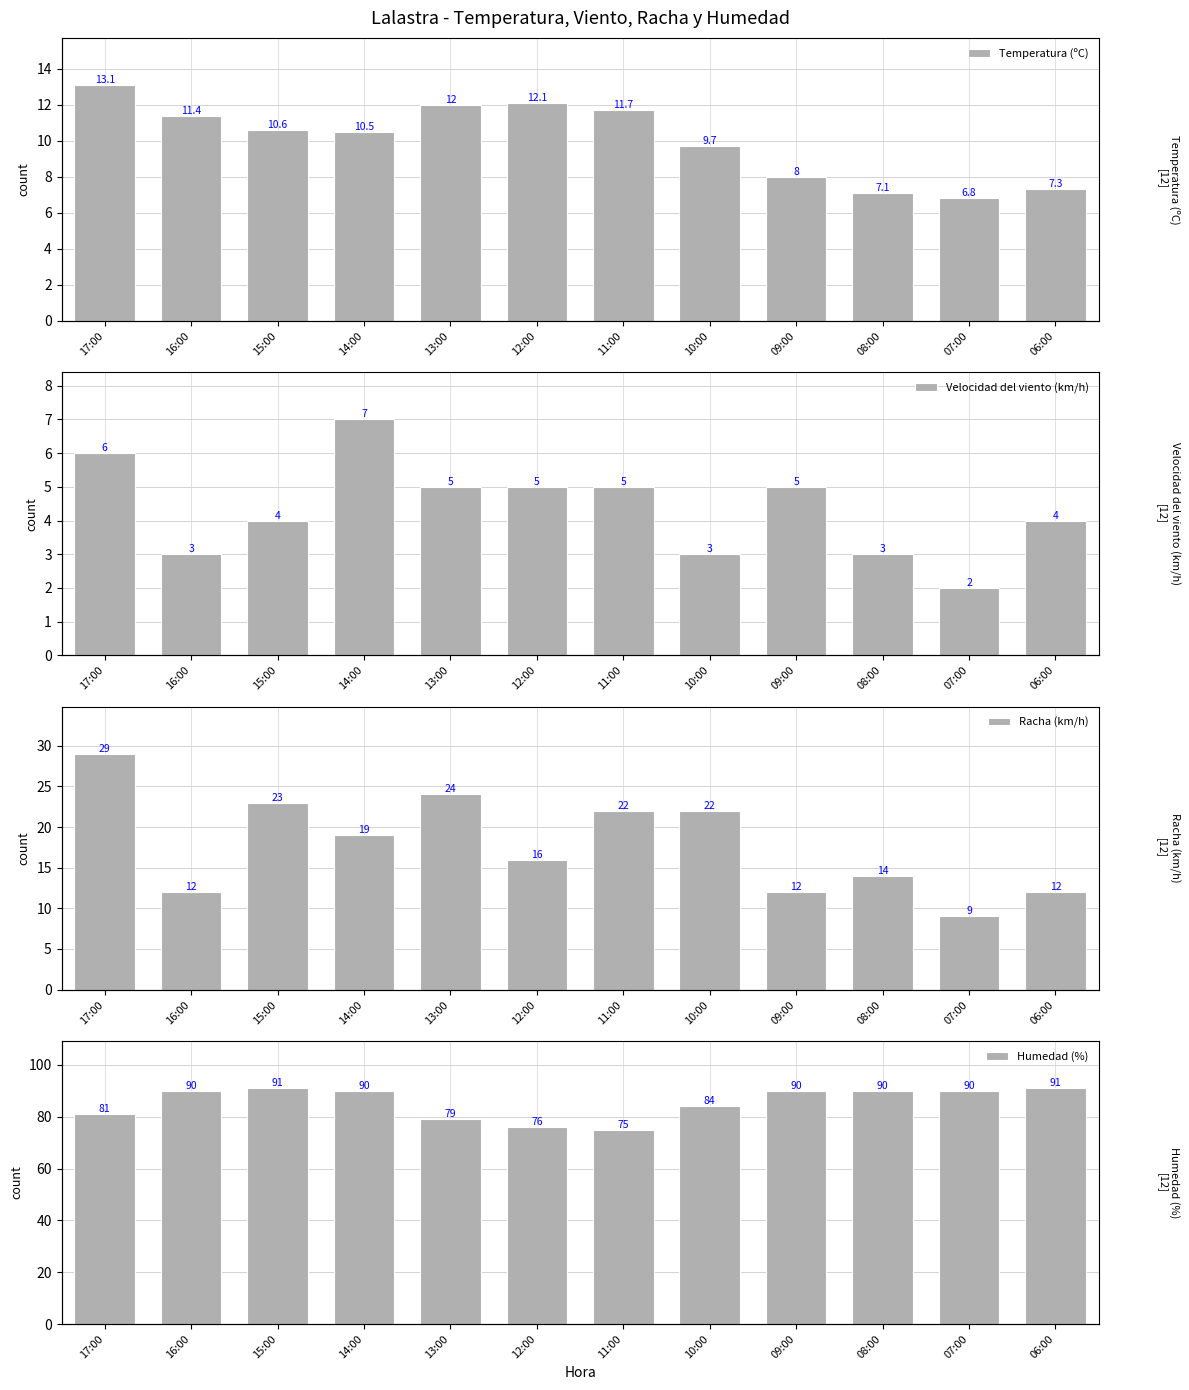

What is the value of the Racha (km/h) bar at the 5th from the left?

24.0